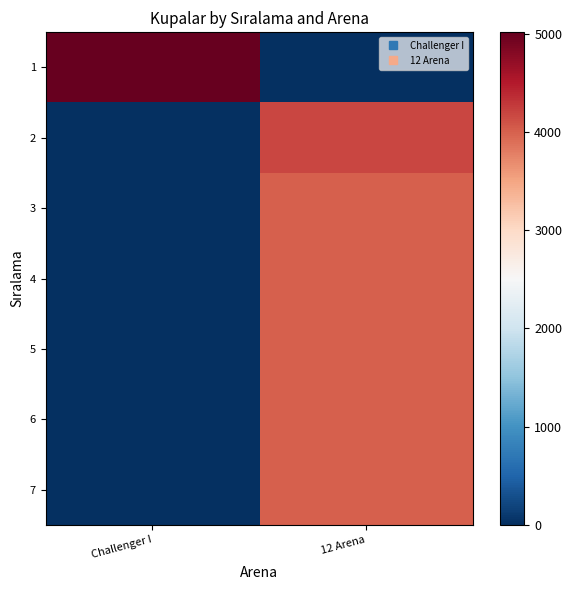

At which category is the sum across all series the highest?

12 Arena